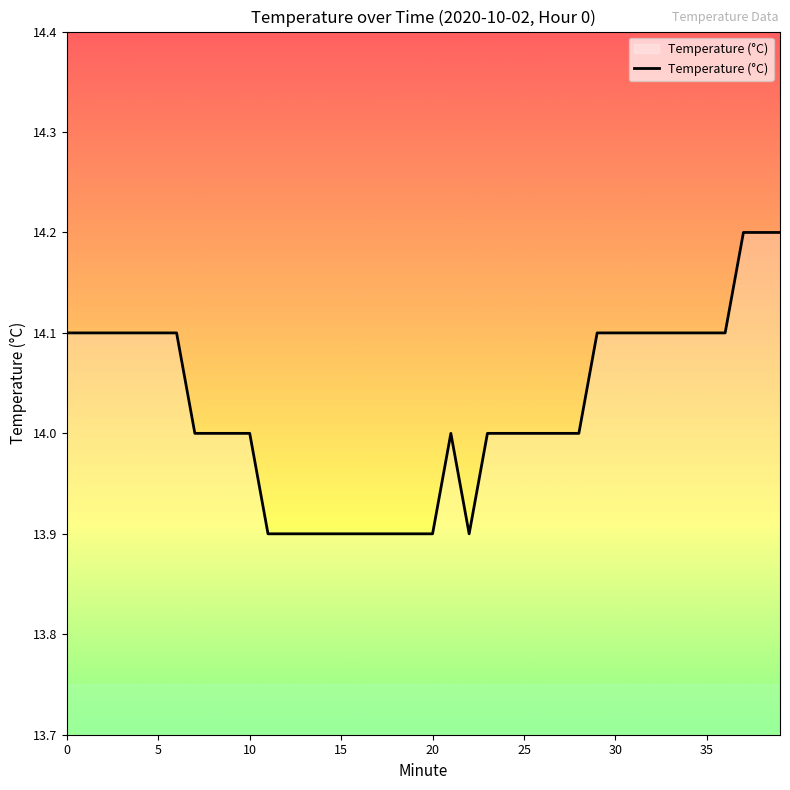

What is the greatest value displayed?

14.2